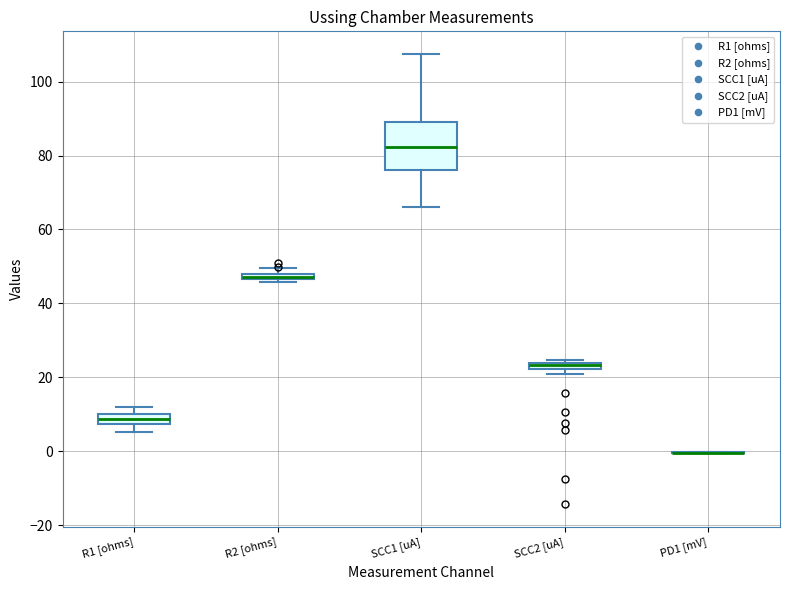

Where does the lower whisker of the box for SCC1 [uA] end on the y-axis? The values are not printed on the chart, so give them approximately, as read against the axis.

66